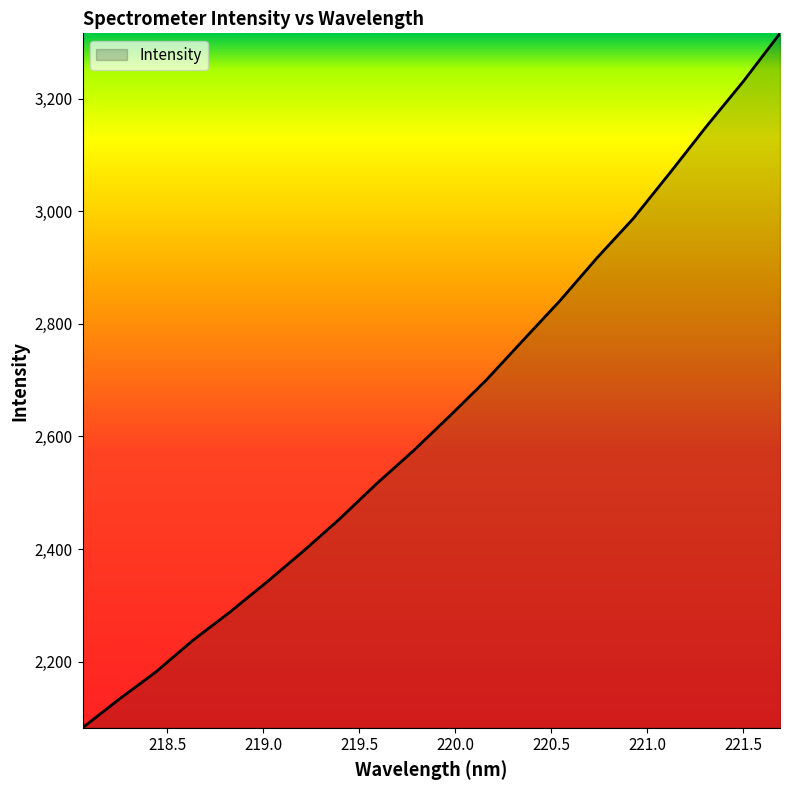

What is the difference between the maximum and minimum values?

1233.9